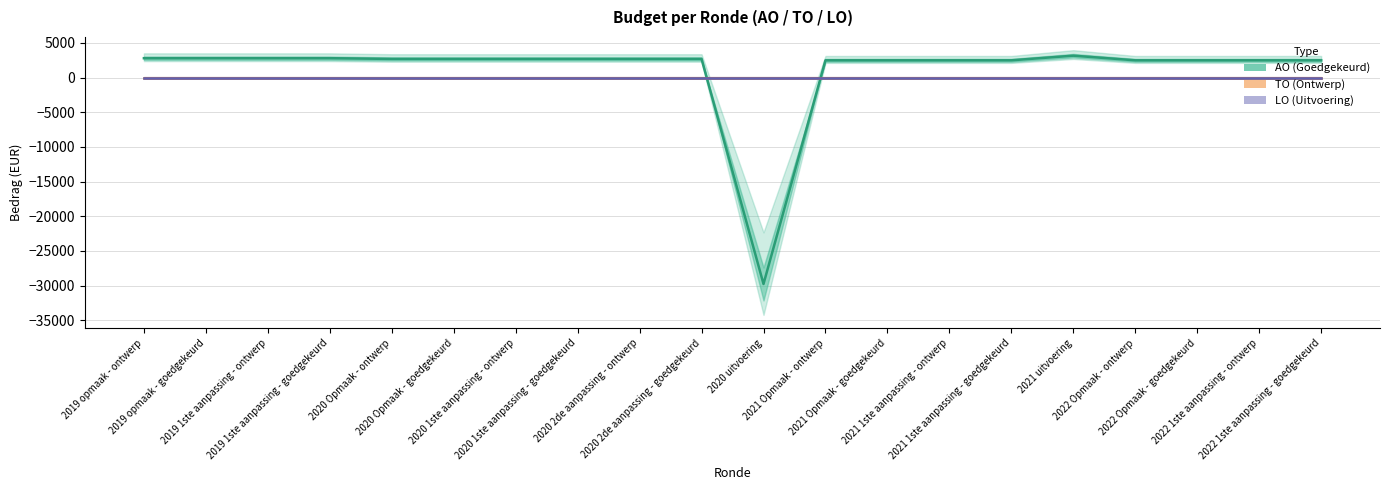

Which series ends up on top after the final intersection of AO and LO?

AO